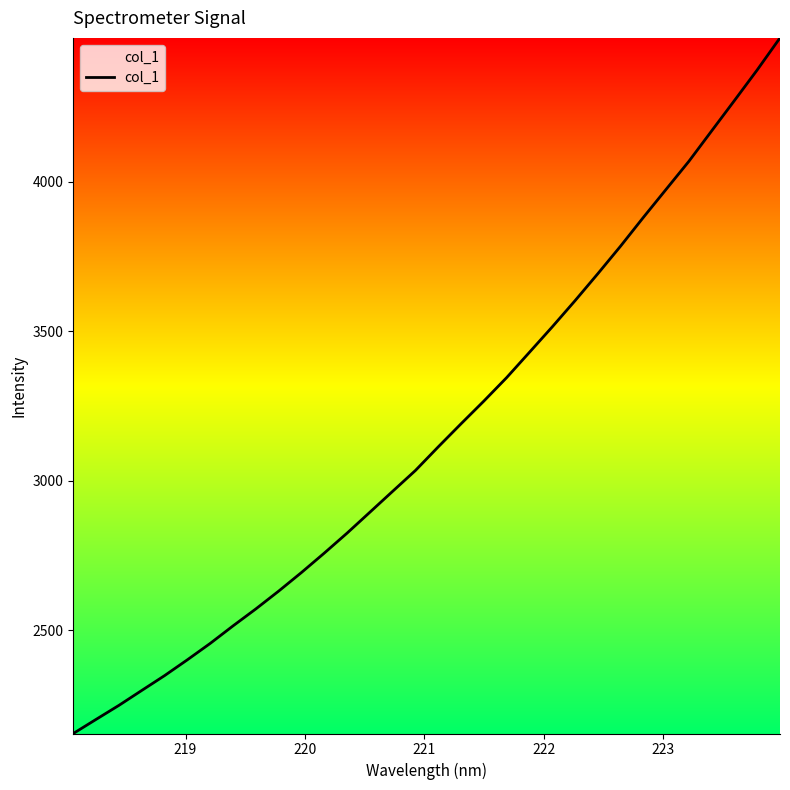

What is the difference between the maximum and minimum values?

2327.4